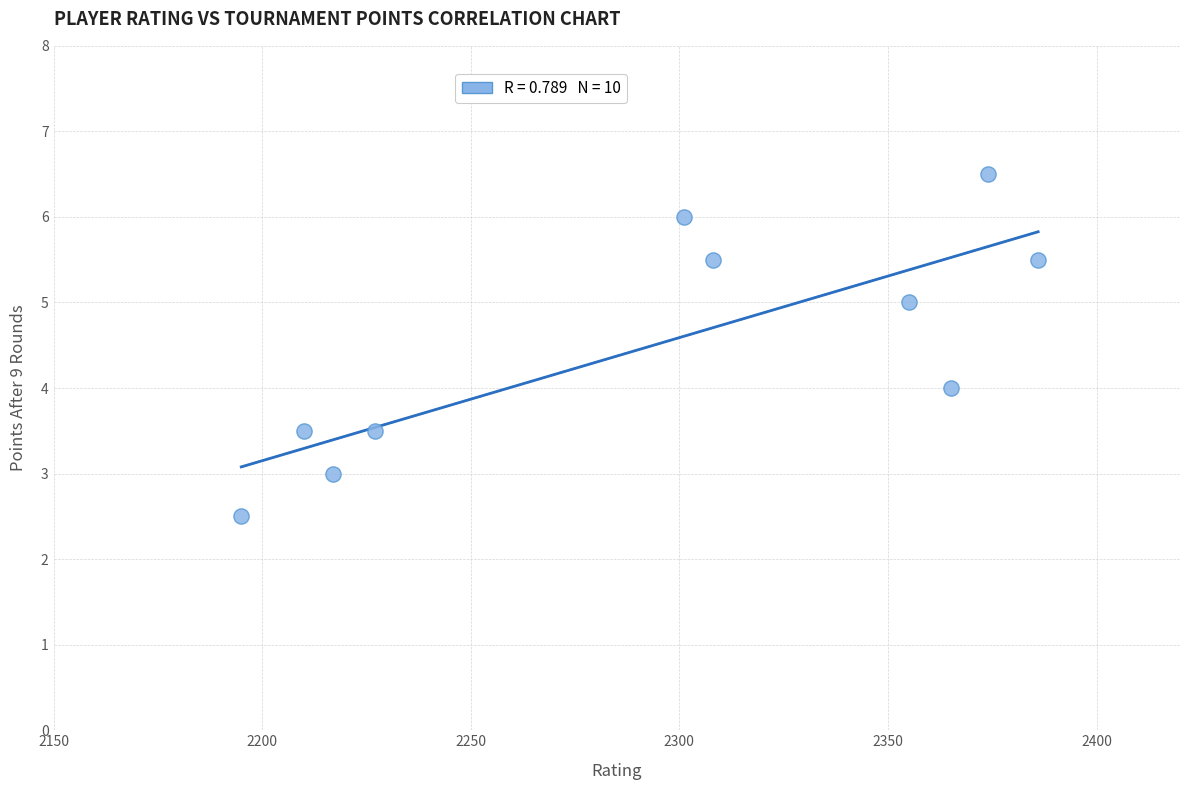

What is the range of Y values (max minus min)?

4.0